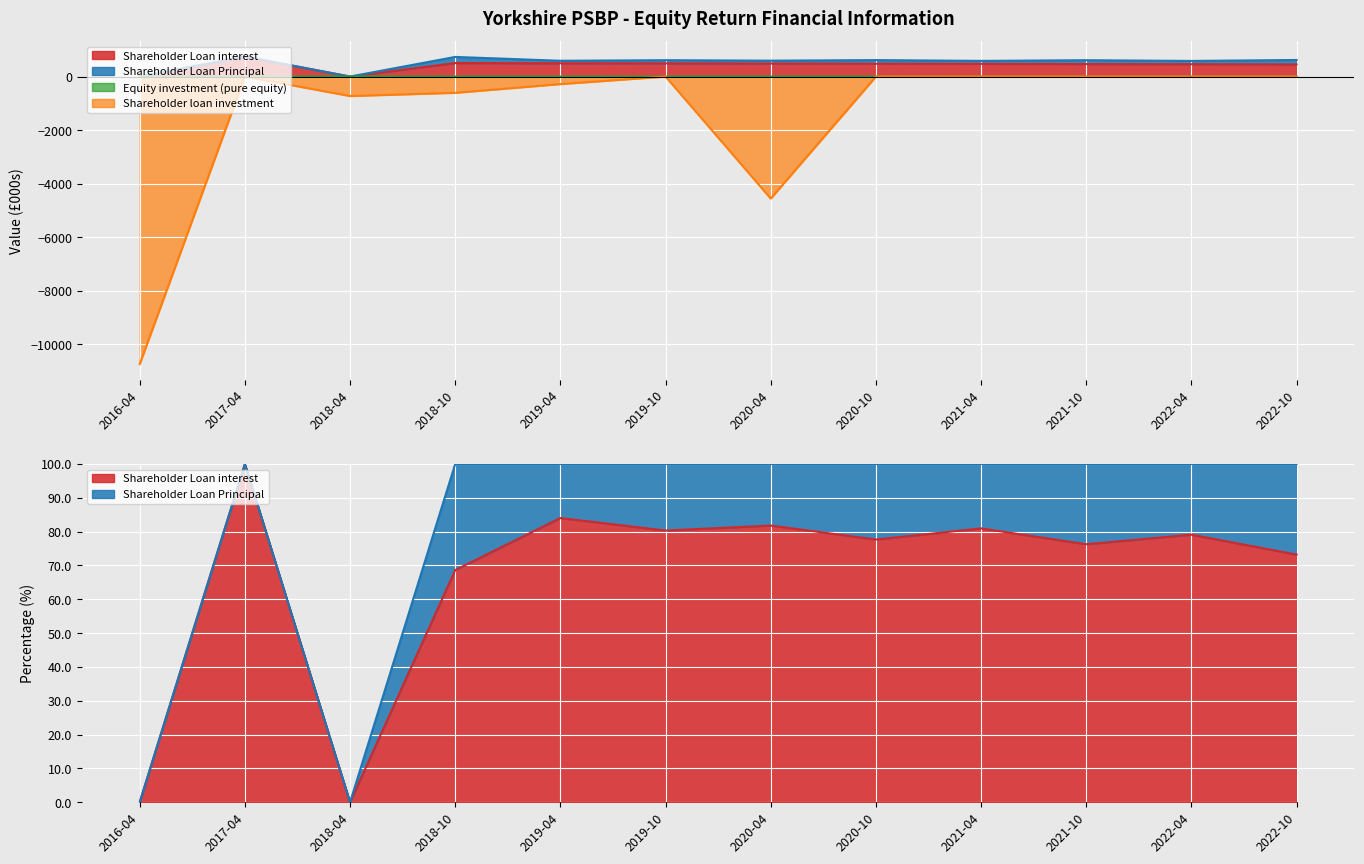

Which series changed the most between 2018-04 and 2022-04?

Shareholder loan investment